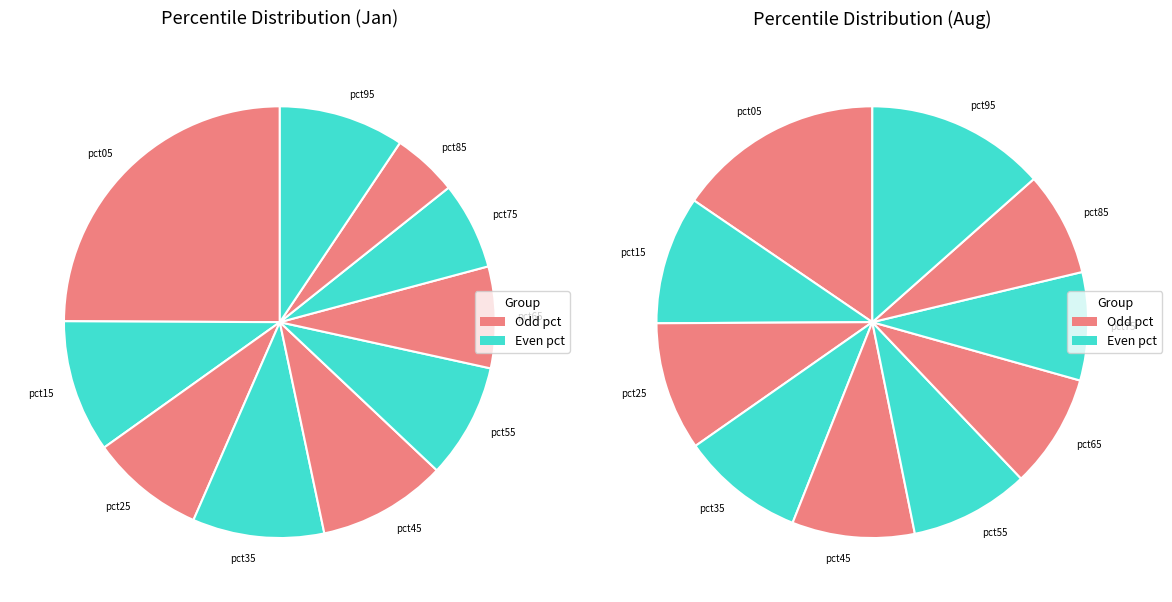

To the nearest percent, what is the difference between the 2 and 9 slice percentages?

1%